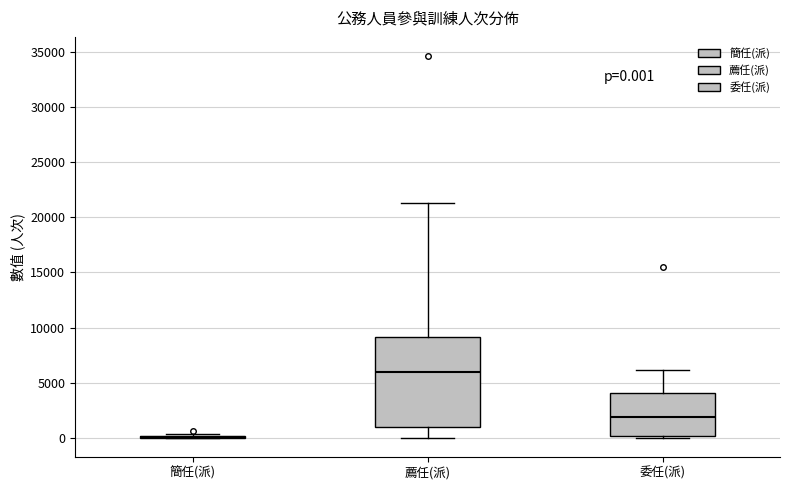

Comparing the boxes themselves (not the whiskers), which one is the tallest?

薦任(派)